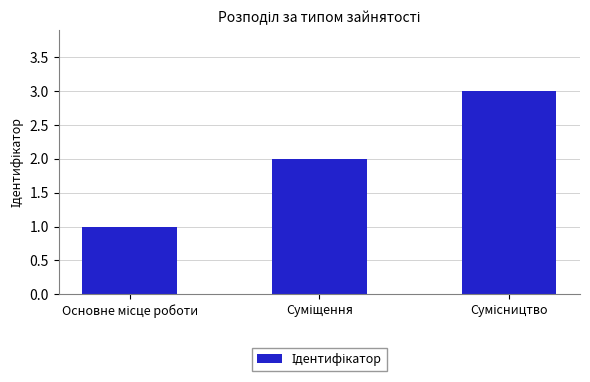

What is the greatest value displayed?

3